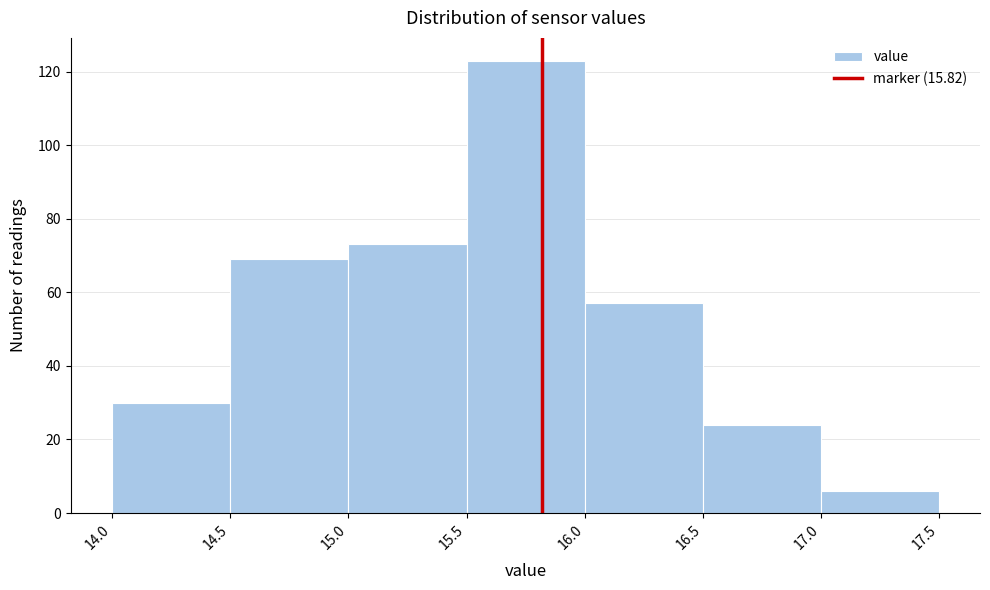

Which range on the x-axis has the tallest bar?

15.5 to 16.0